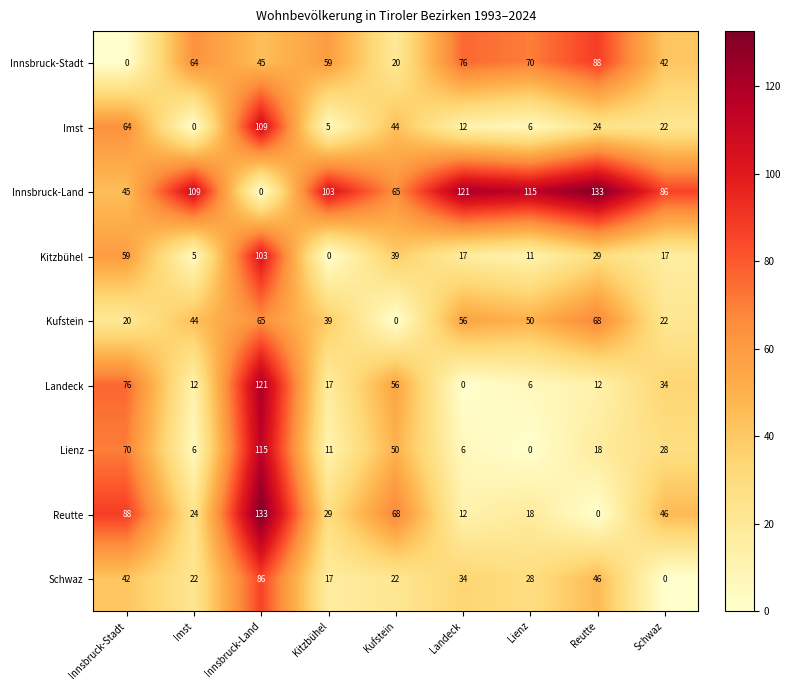

Between Reutte and Schwaz, which series saw the biggest shift?

Innsbruck-Land